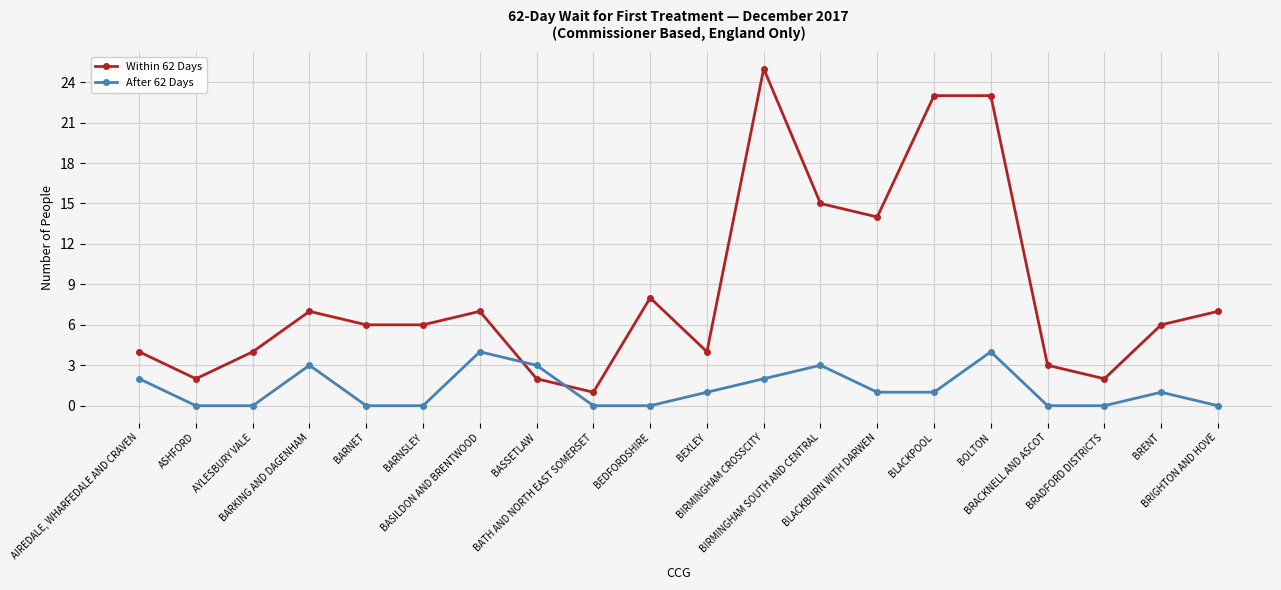

True or false: After 62 Days has a value of 2 at BIRMINGHAM CROSSCITY.

True